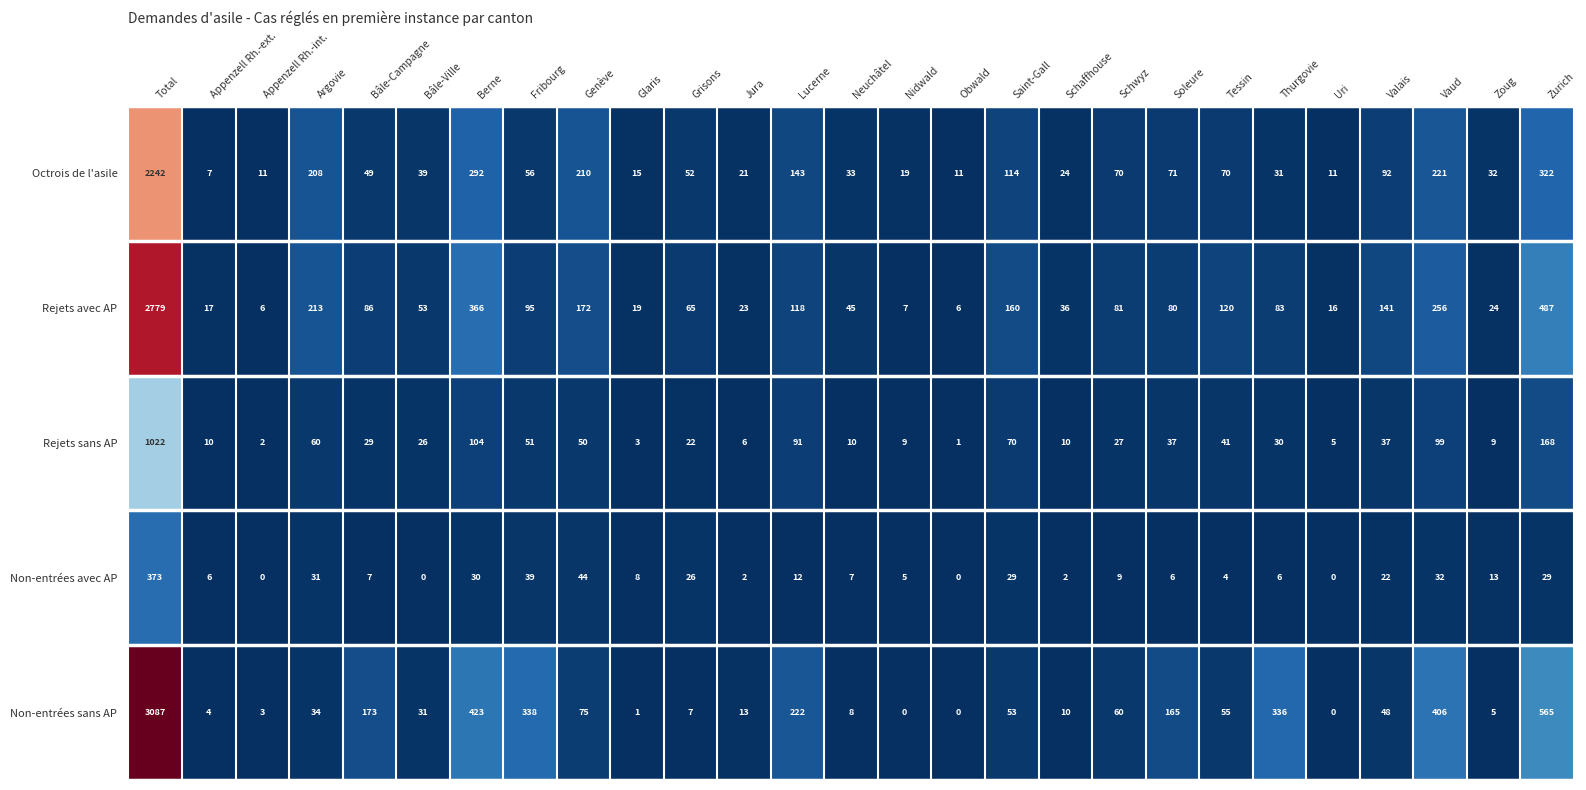

The value of Non-entrées sans AP at Obwald is 1203. True or false?

False